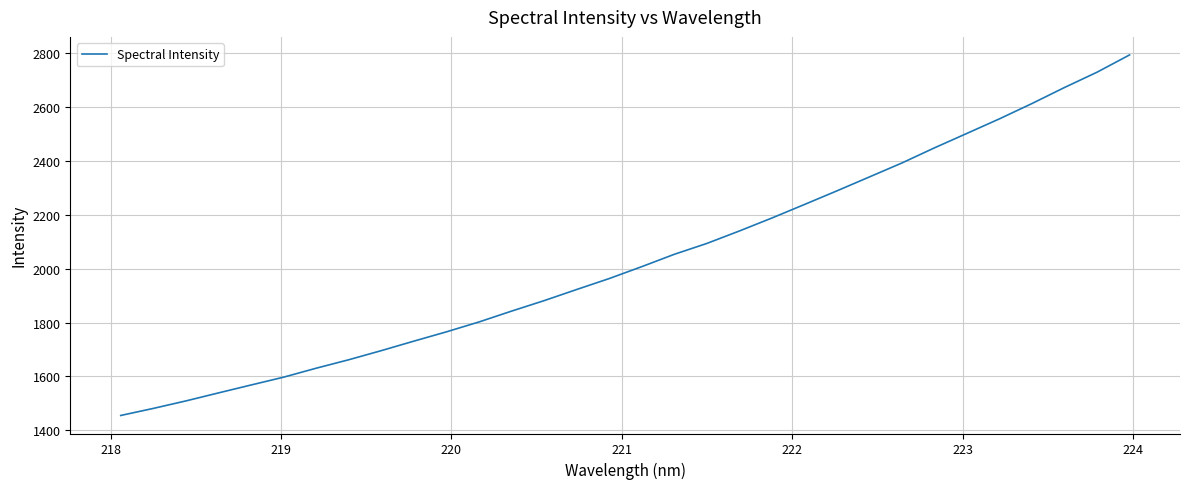

What is the difference between the maximum and minimum values?

1340.2